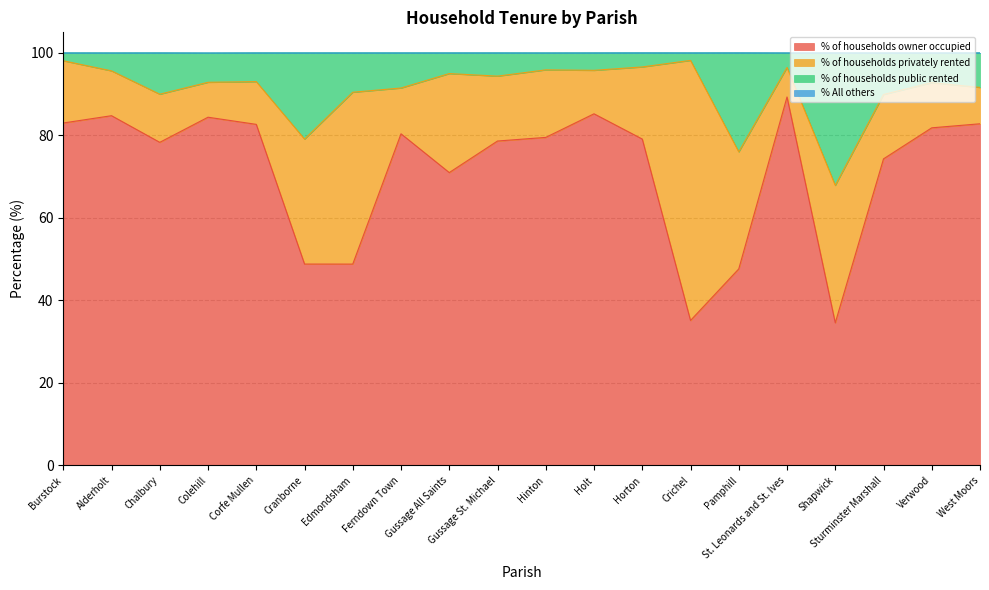

True or false: % of households owner occupied and % of households public rented cross at least once.

False